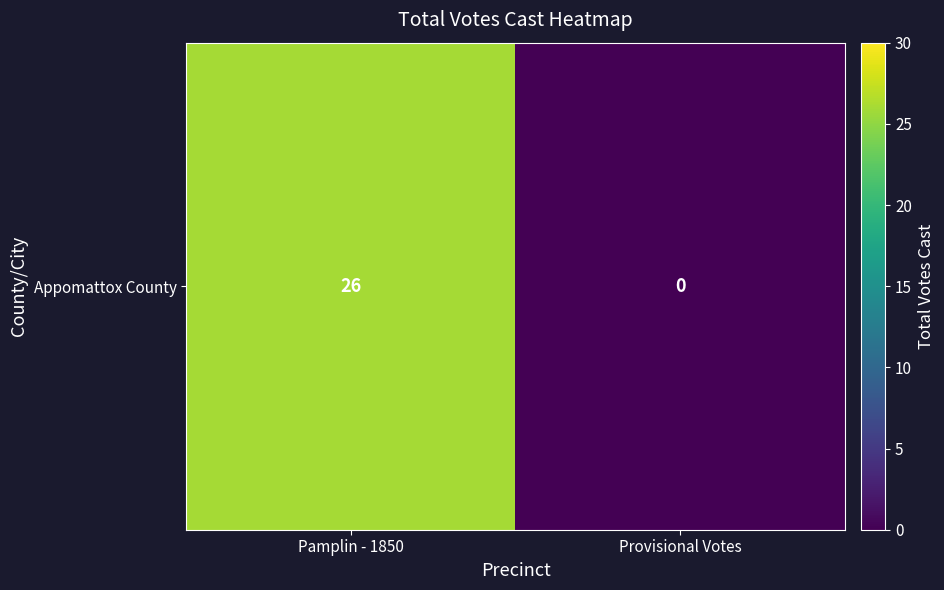

List the labels in order of value, largest first.

Pamplin - 1850, Provisional Votes